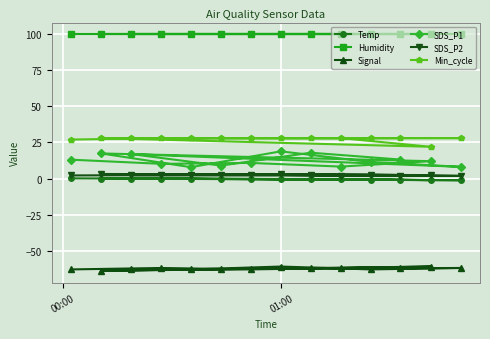

True or false: Humidity and SDS_P2 intersect in this chart.

False